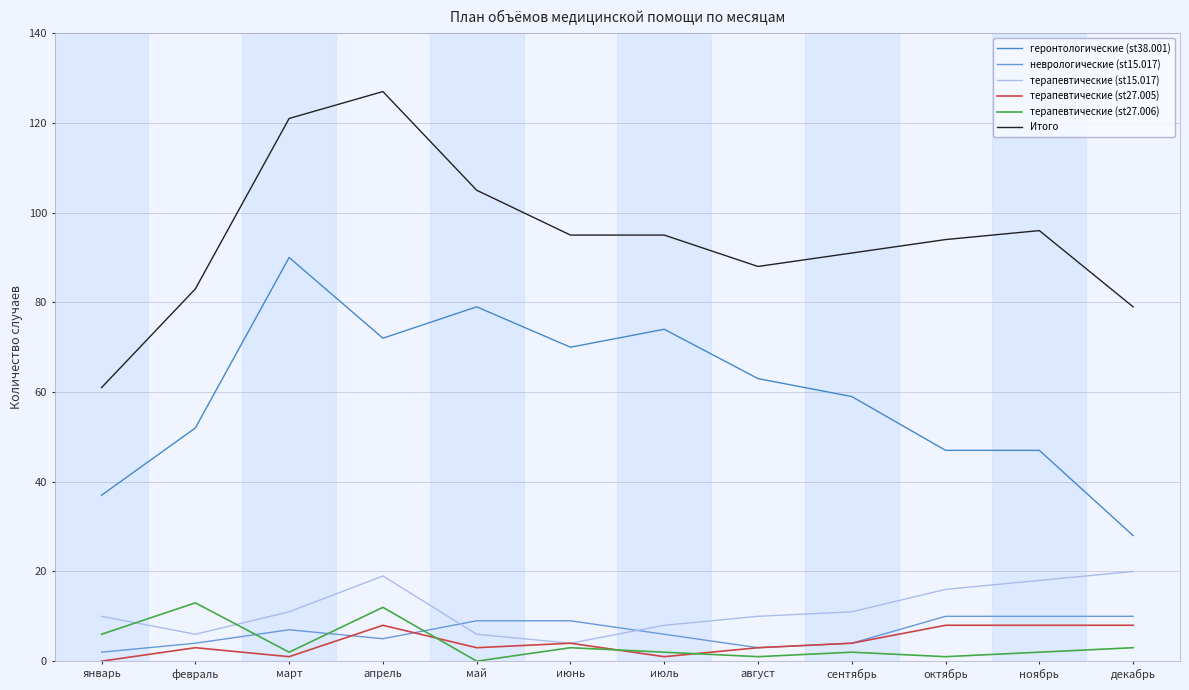

What position from the right is май?

8